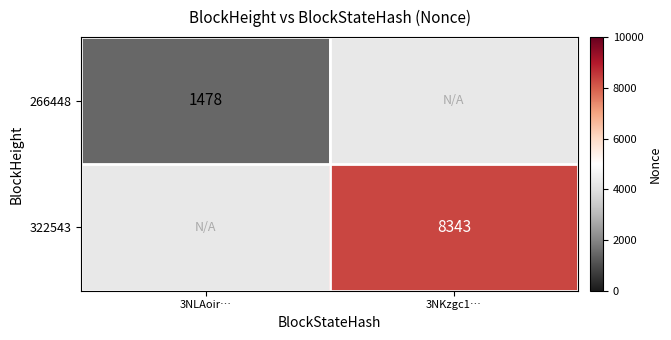

True or false: 322543 has a value of 11390 at 3NKzgc1….

False